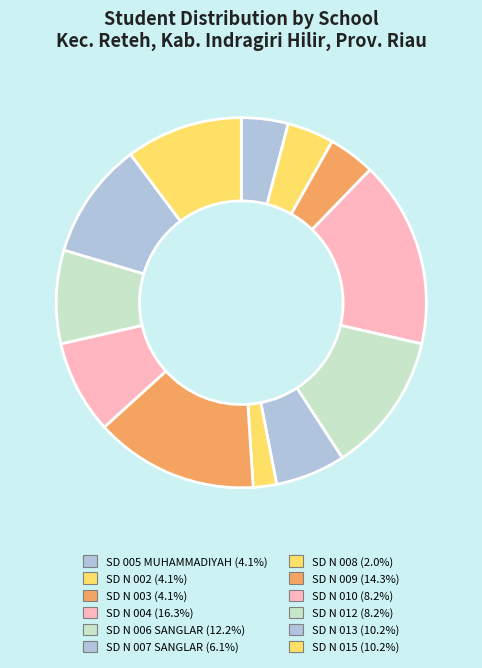

Count the number of slices in the pie.

12